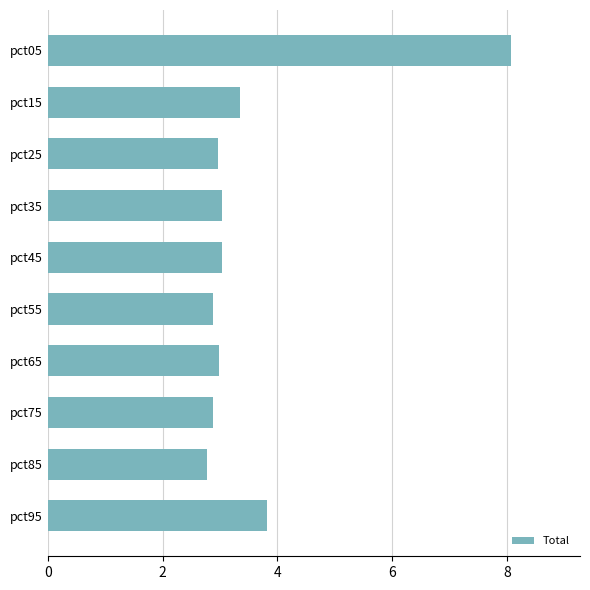

The value at pct45 is 4.6. True or false?

False